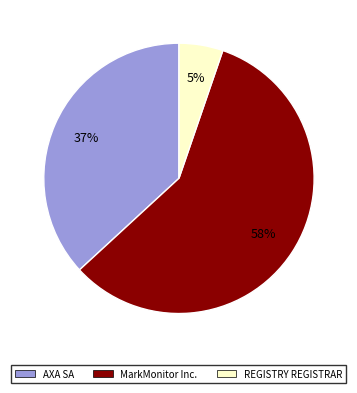

Count the number of slices in the pie.

3